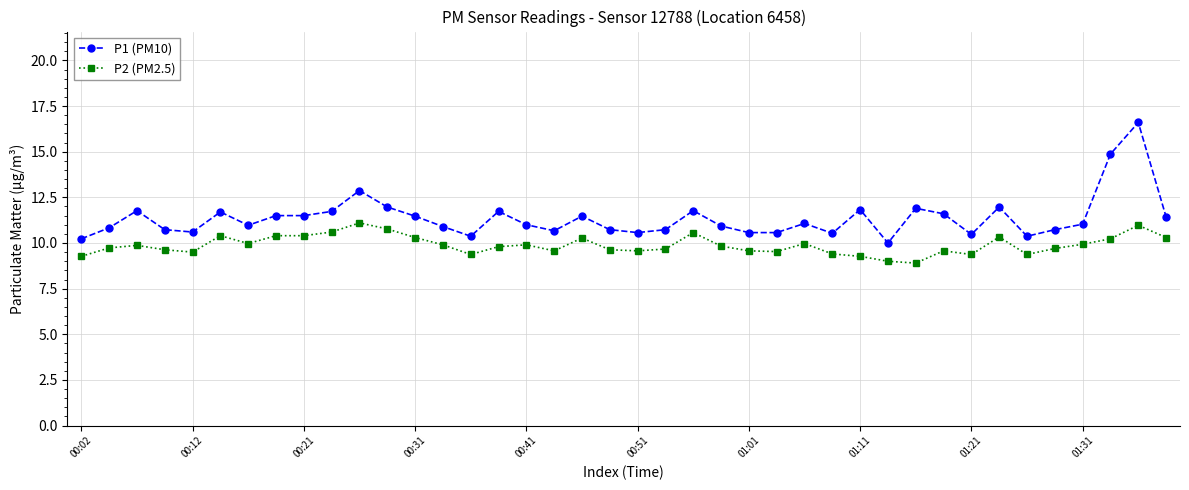

What is the value of the P2 (PM2.5) point at the 17th from the left?

9.9